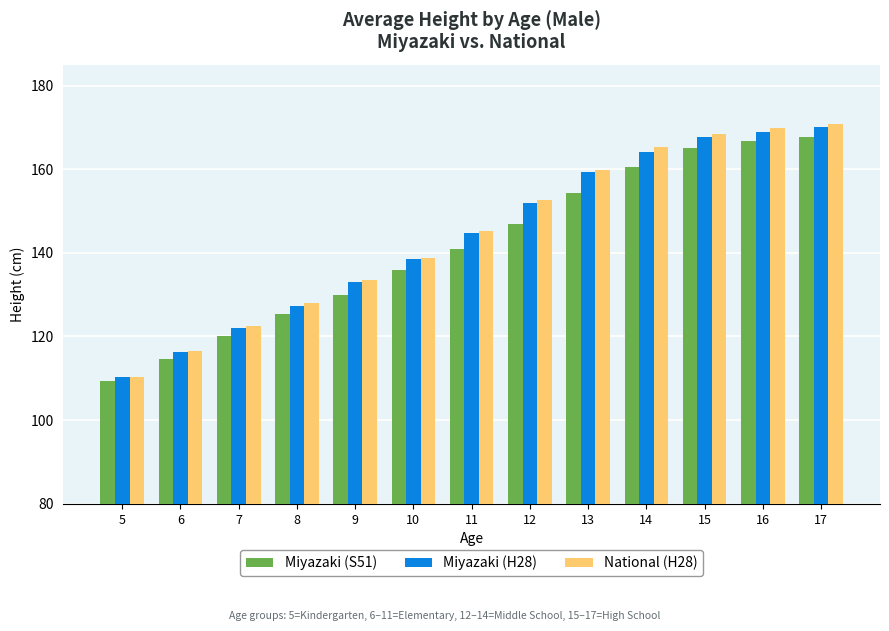

Reading left to right, list all the values displayed in this chart.

Miyazaki (S51): 109.4	114.5	120.0	125.4	129.9	135.9	140.9	146.9	154.4	160.6	165.0	166.8	167.7
Miyazaki (H28): 110.4	116.2	122.1	127.2	133.0	138.6	144.7	152.0	159.3	164.2	167.6	168.8	170.0
National (H28): 110.4	116.5	122.5	128.1	133.6	138.8	145.2	152.7	159.9	165.2	168.3	169.9	170.7